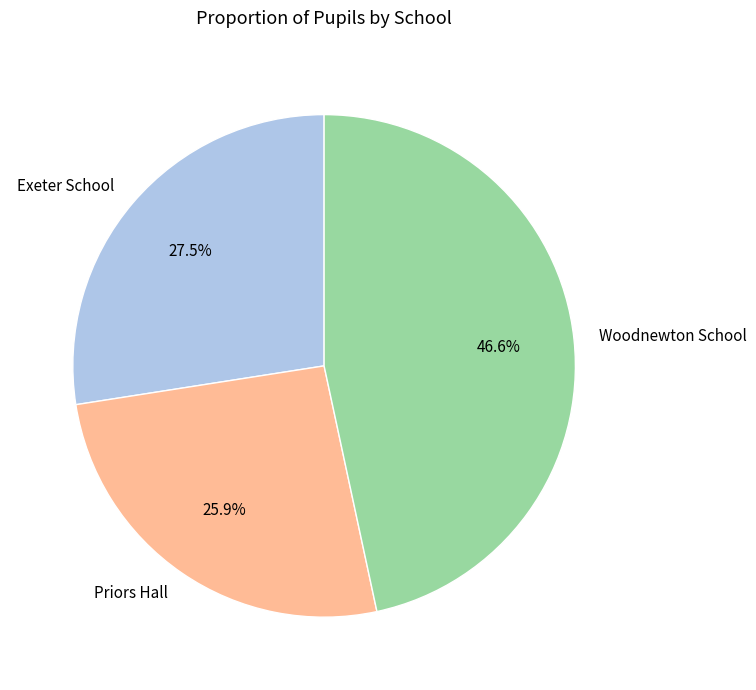

Which category has the smallest portion of the pie?

Priors Hall